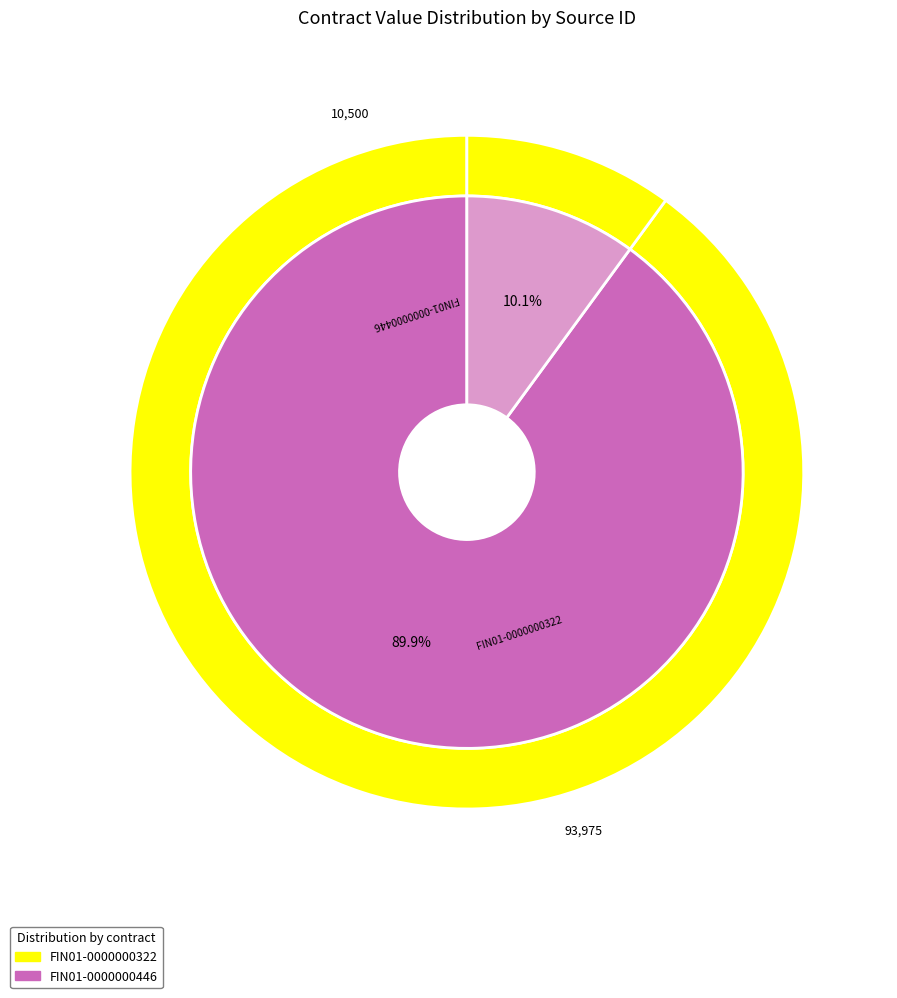

To the nearest percent, what portion does FIN01-0000000322 represent?

90%